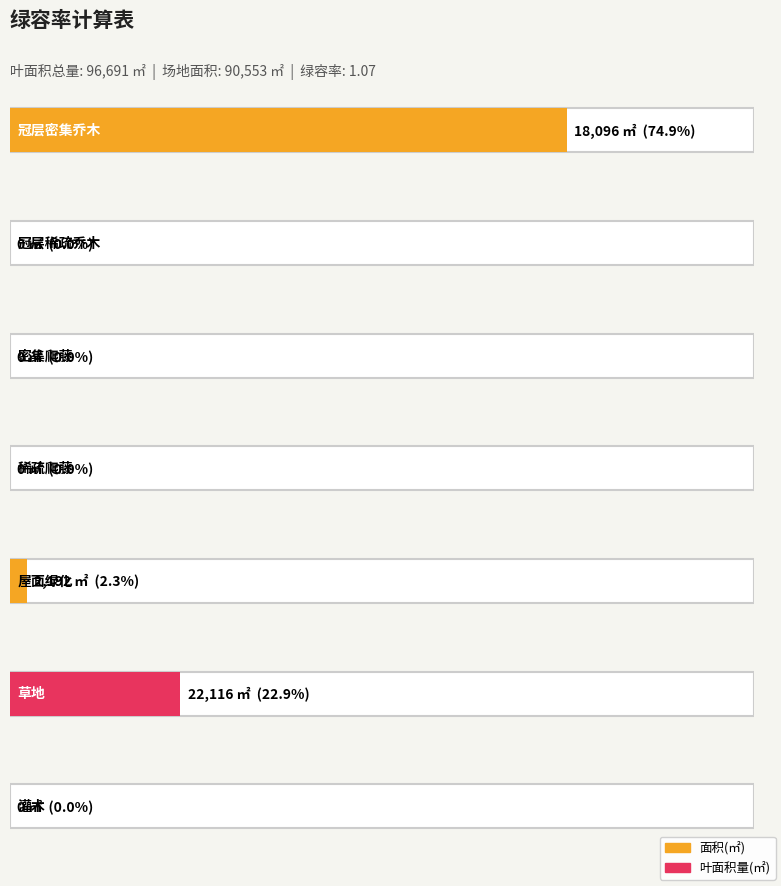

How many data points are above 0?

3